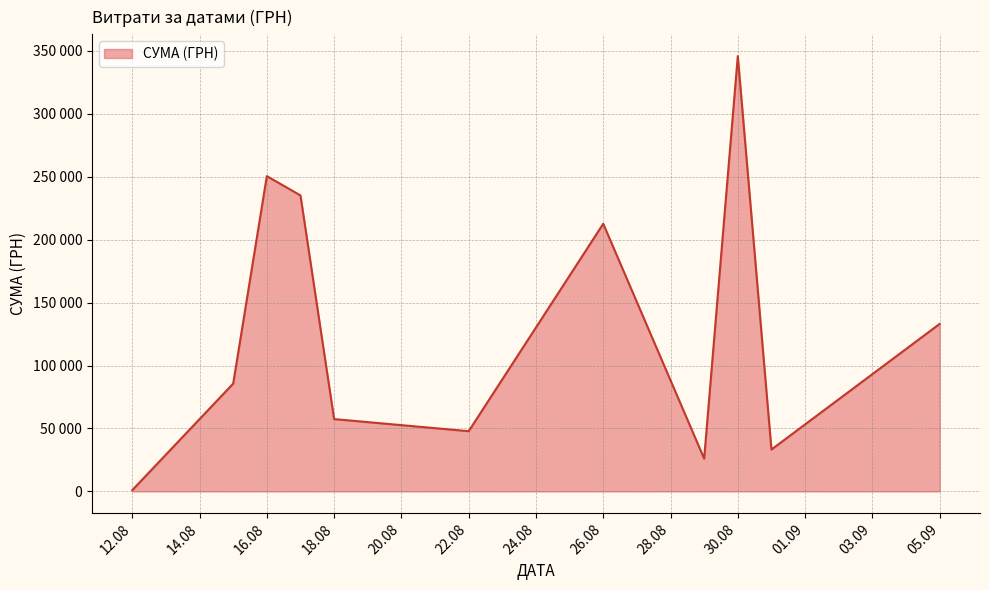

What is the sum of all values?

1428252.1